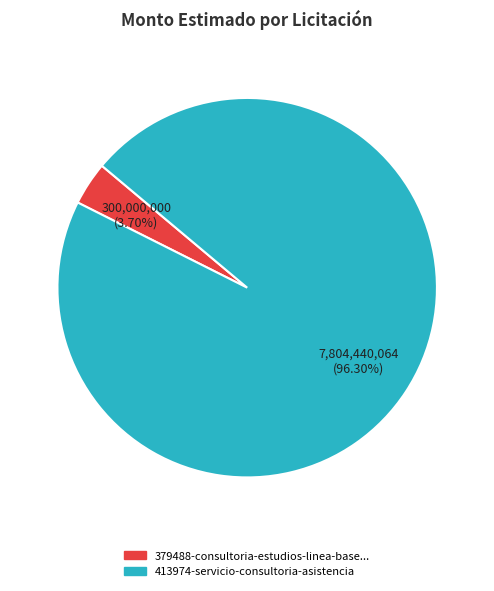

Is there a majority slice in this chart?

Yes